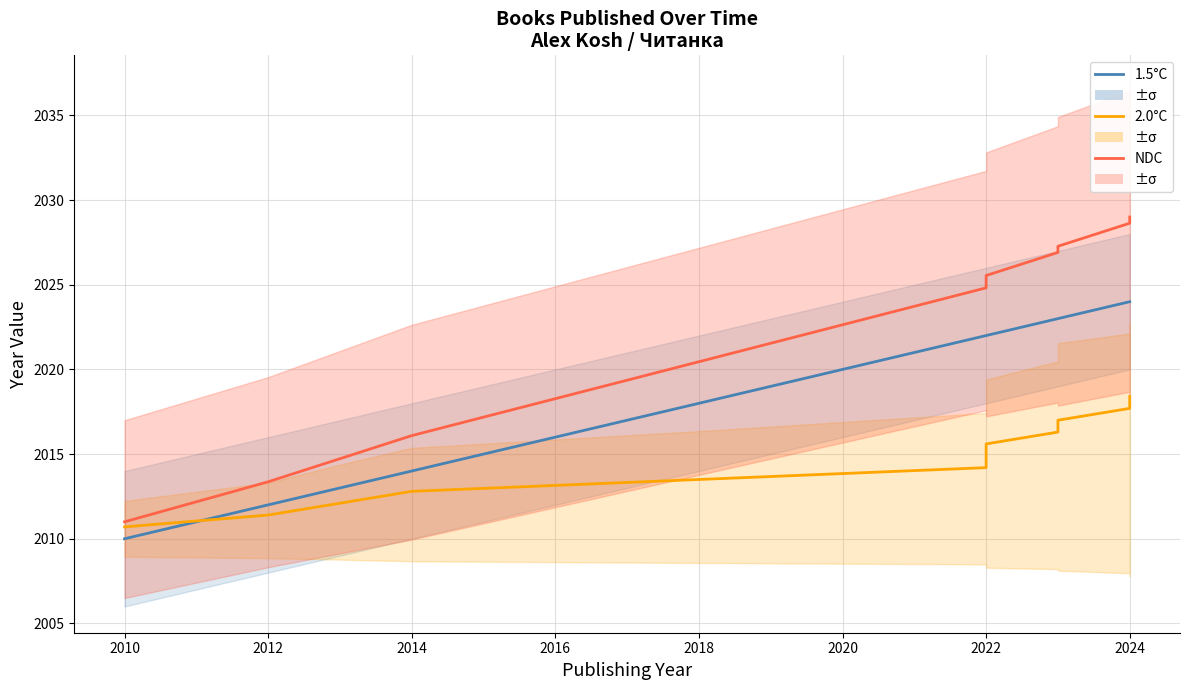

How many data points does each series have?

12